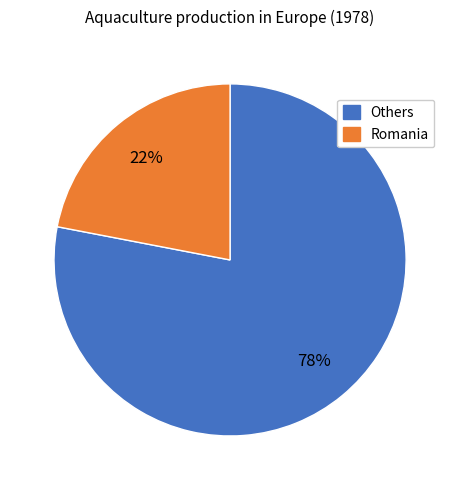

Is there any slice that represents more than half of the pie?

Yes